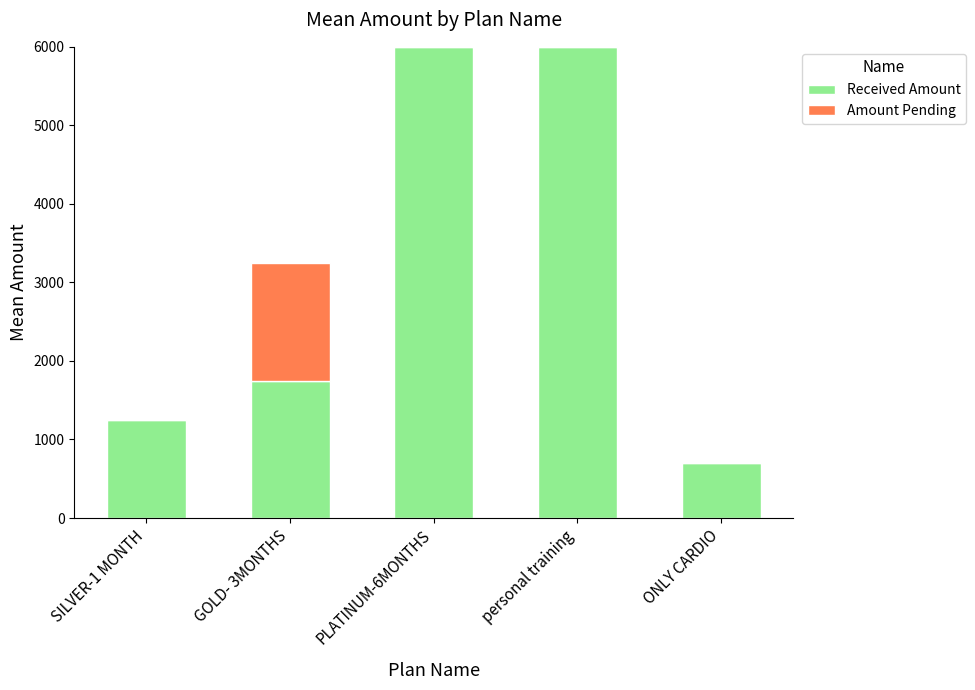

True or false: Received Amount has a value of 6000 at personal training.

True